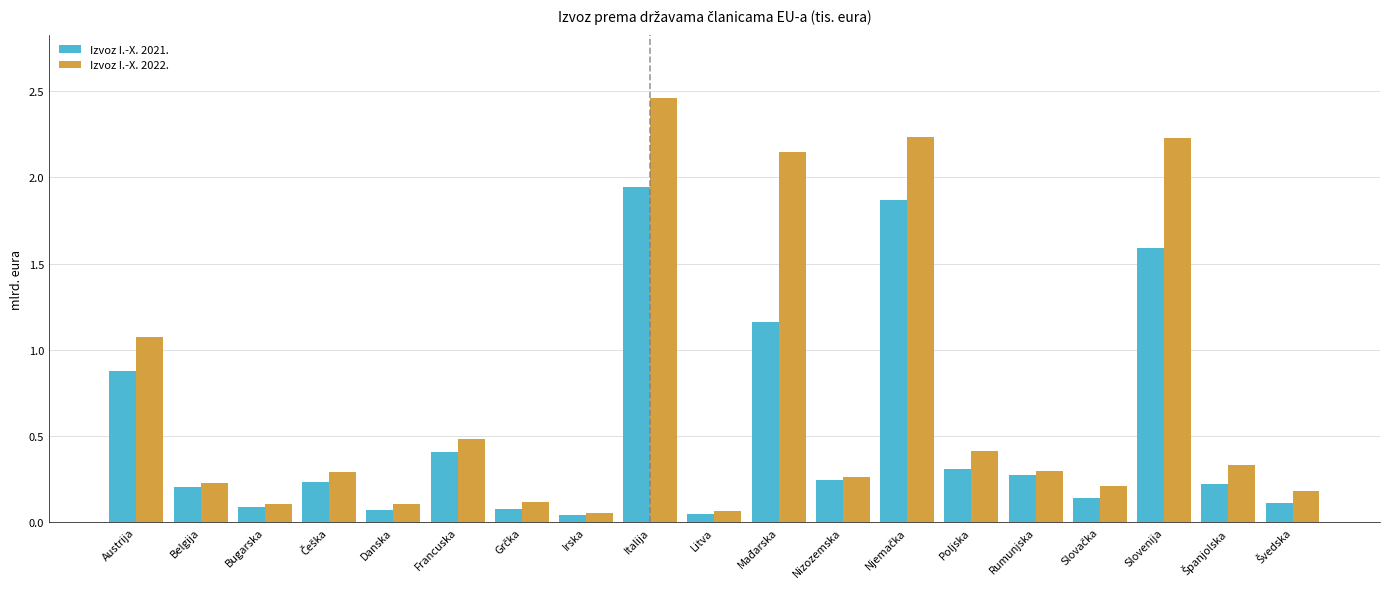

What is the difference between the Izvoz I.-X. 2022. values at Nizozemska and Slovenija?

2.0